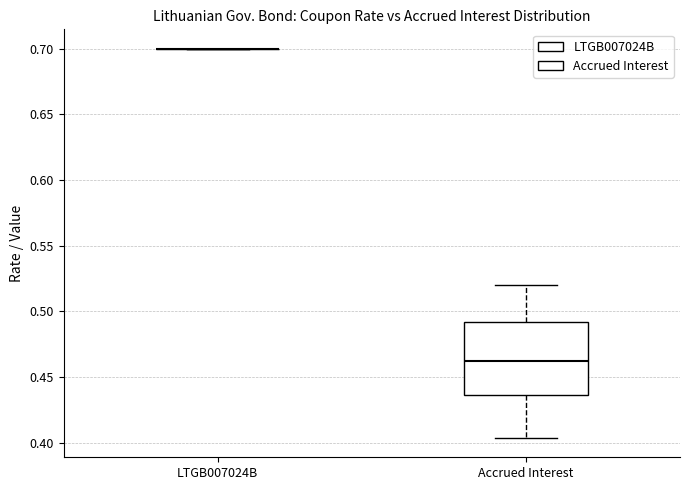

Reading left to right, read every box against the y-axis: the position of its median line, the range the box covers, and the ends of its whiskers. The values are not printed on the chart, so give them approximately, as read against the axis.

LTGB007024B: box collapsed to a line at 0.700, whiskers 0.700 to 0.700
Accrued Interest: median 0.460, box 0.435 to 0.490, whiskers 0.405 to 0.520